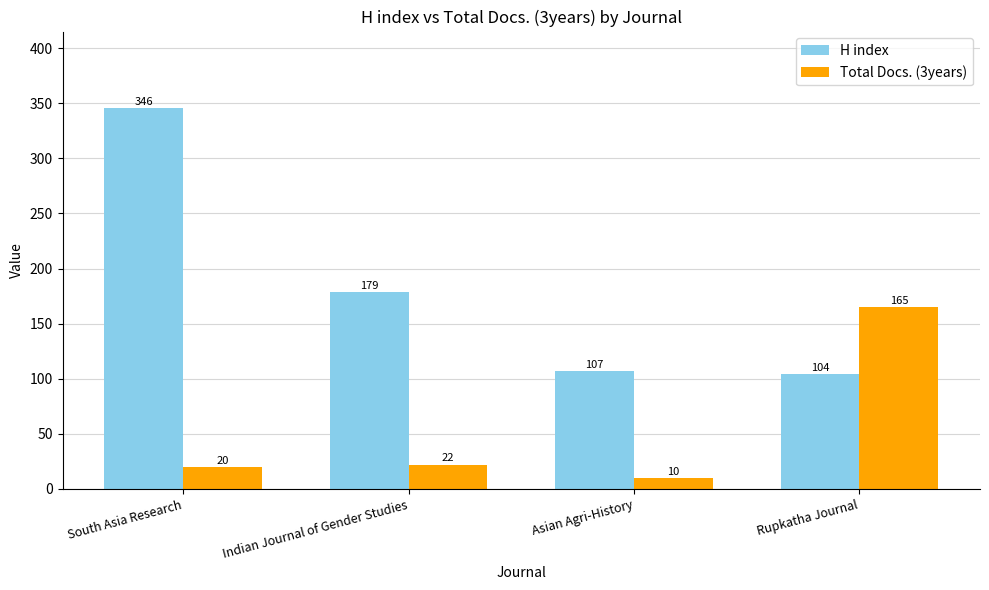

What is the difference between the Total Docs. (3years) values at Asian Agri-History and South Asia Research?

10